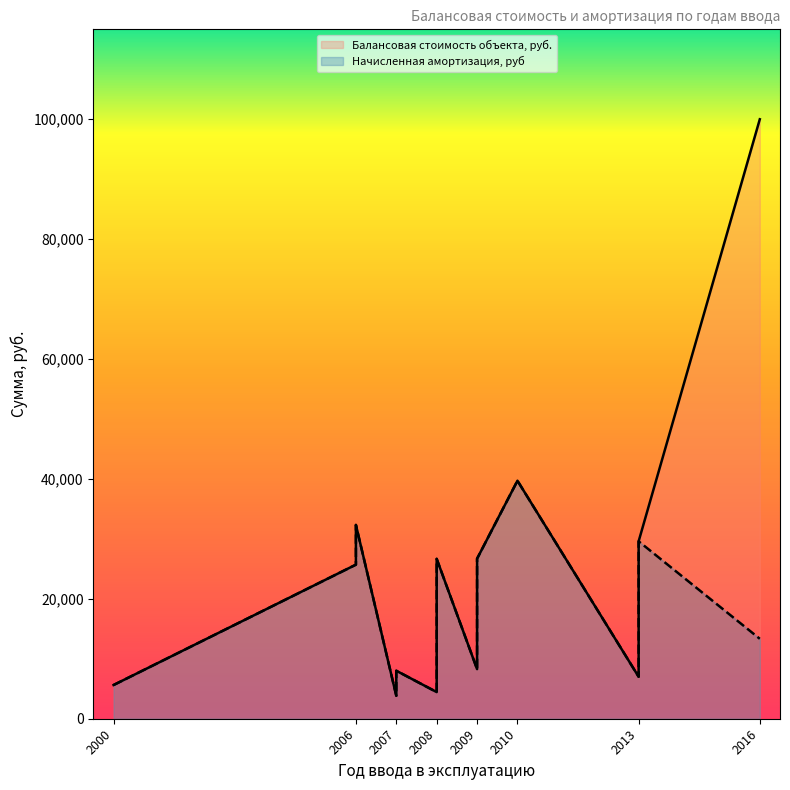

At how many categories does at least one series exceed 71122?

1